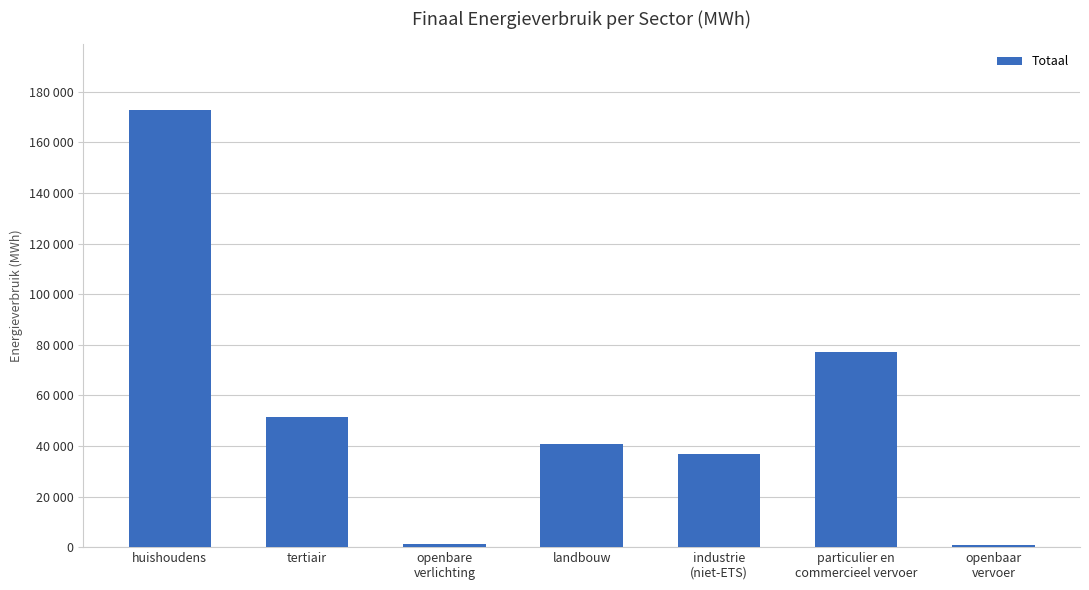

Where is the data nearest to the value 86885?

particulier en
commercieel vervoer